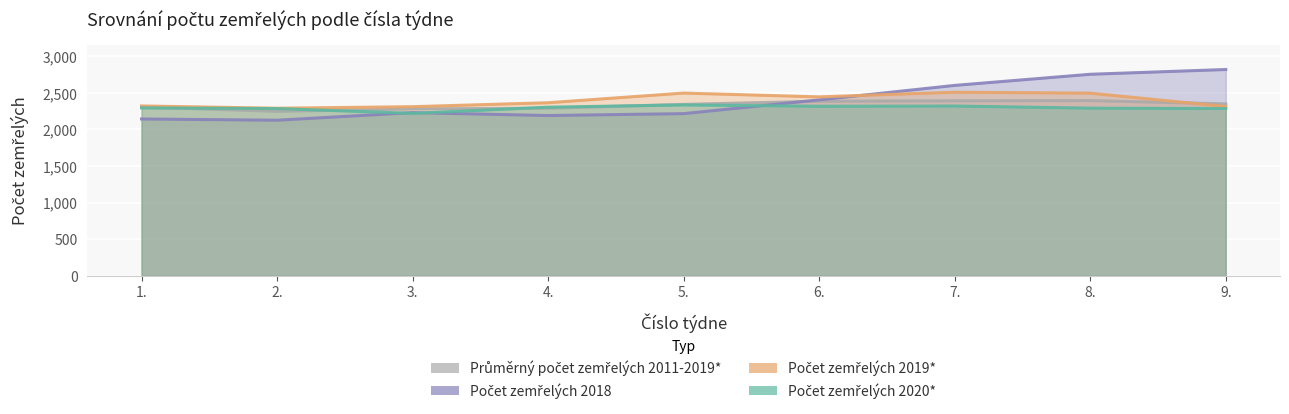

What is the spread (max minus min) of values at 5.?

281.0